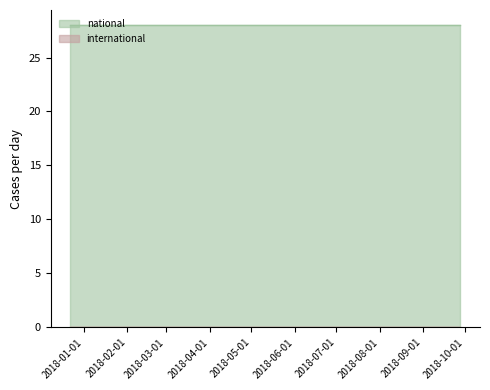

At how many categories does at least one series exceed 6?

4